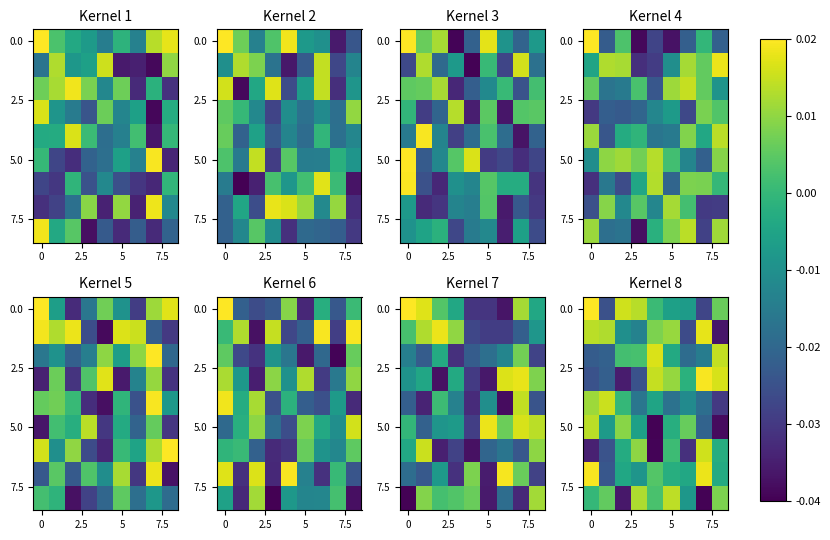

What is the difference between the highest and lowest values at 0?

0.1